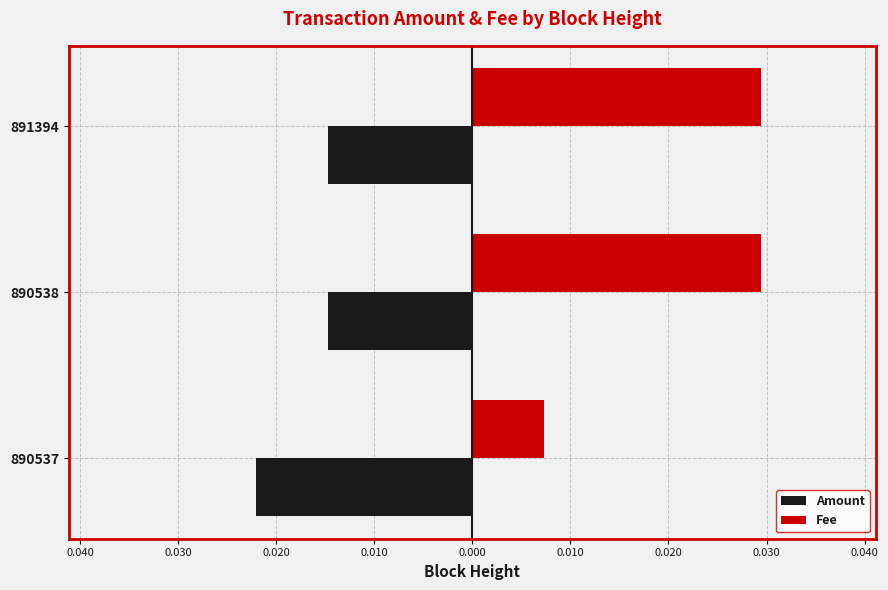

List the series in order of their overall mean, lowest first.

Amount, Fee